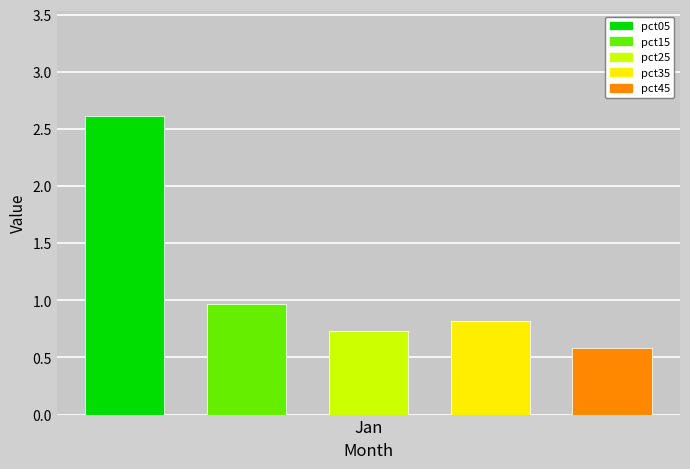

Which series has the largest total across all categories?

pct05